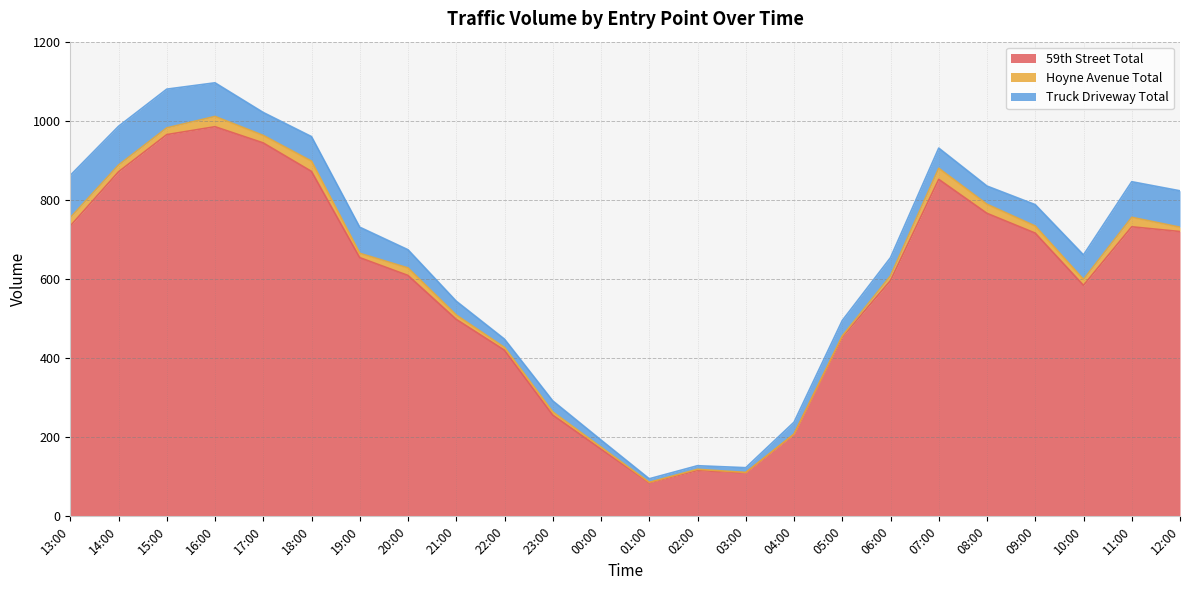

How many lines are shown in the chart?

3